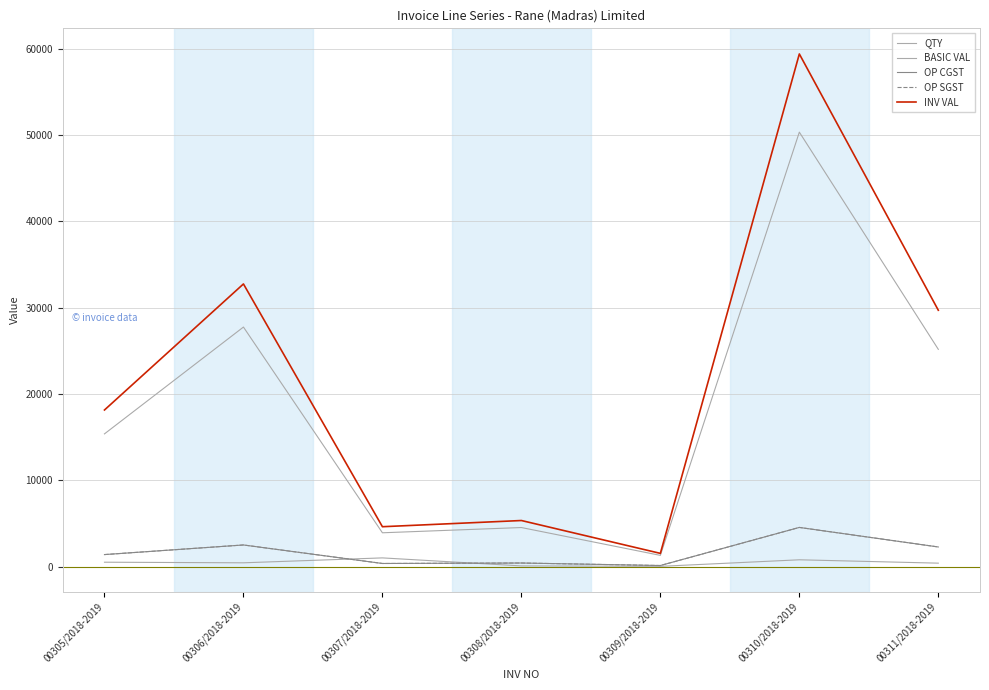

Reading left to right, extract all data points from this chart.

QTY: 500.0	430.0	1000.0	70.0	20.0	780.0	390.0
BASIC VAL: 15375.0	27756.5	3910.0	4518.5	1291.0	50349.0	25174.5
OP CGST: 1383.8	2498.1	351.9	406.7	116.2	4531.4	2265.7
OP SGST: 1383.8	2498.1	351.9	406.7	116.2	4531.4	2265.7
INV VAL: 18142.5	32752.7	4613.8	5331.8	1523.4	59411.8	29705.9